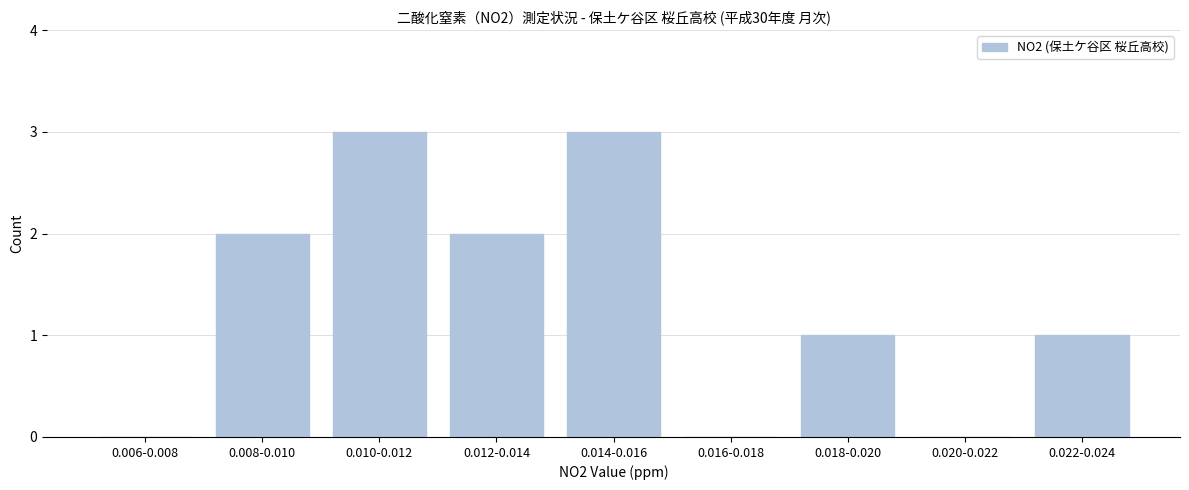

Reading left to right, what are all the values shown in this chart?

0.006-0.008=0	0.008-0.010=2	0.010-0.012=3	0.012-0.014=2	0.014-0.016=3	0.016-0.018=0	0.018-0.020=1	0.020-0.022=0	0.022-0.024=1